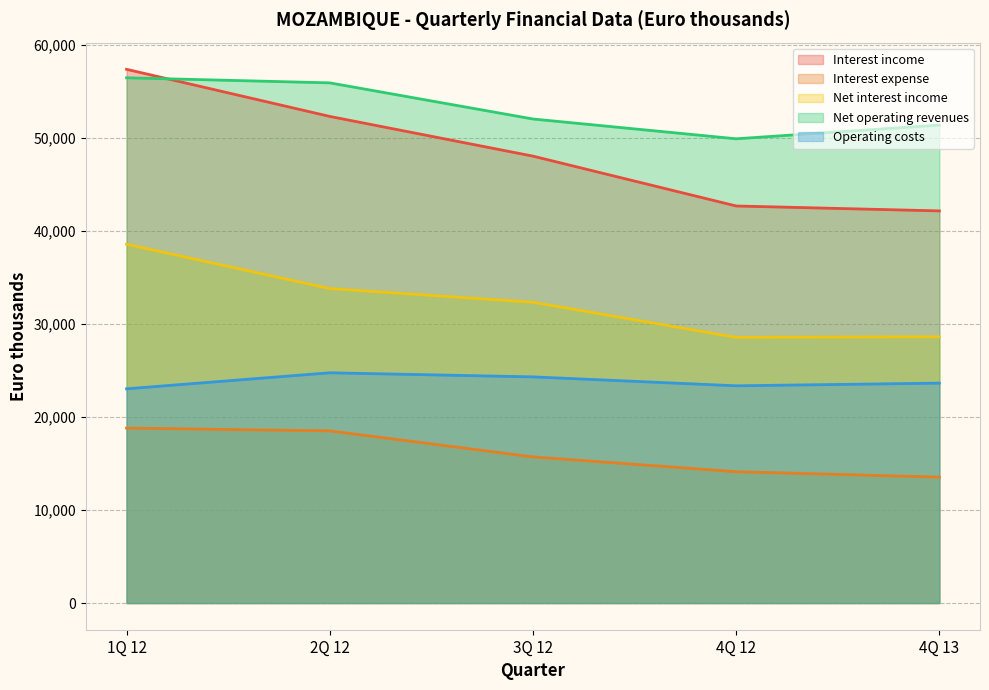

At which label does Interest expense reach its minimum?

4Q 13